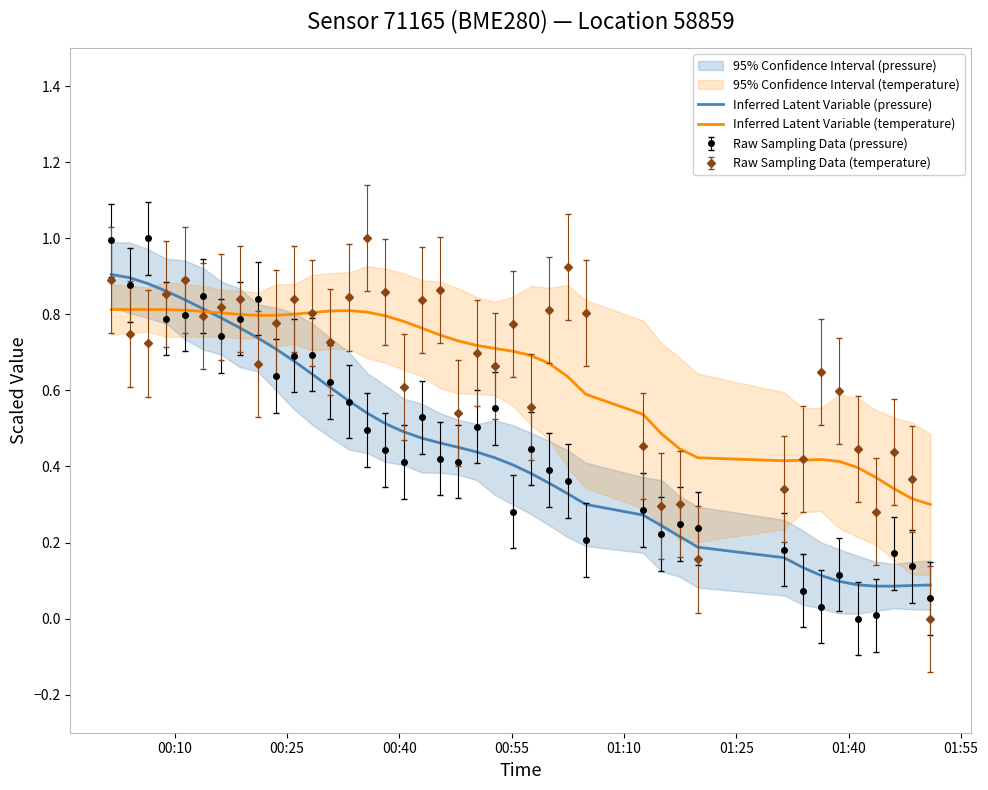

Which series has the widest spread of values?

Inferred Latent Variable (pressure)